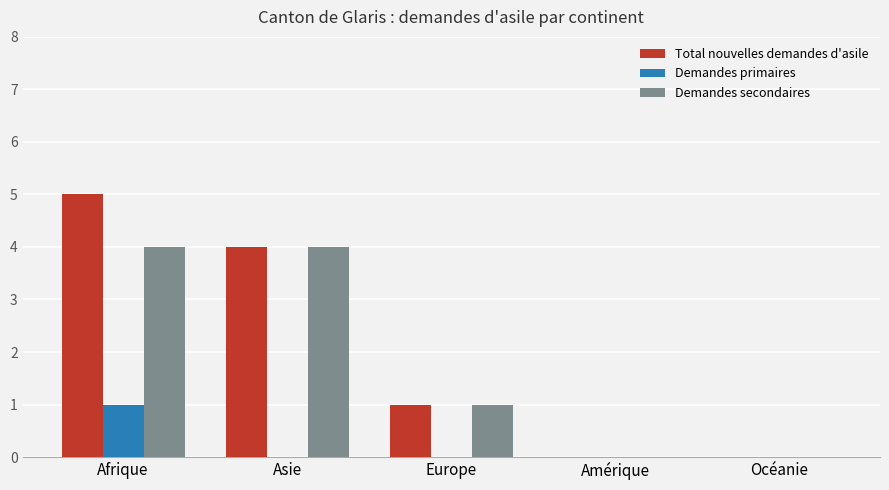

At which category is the sum across all series the highest?

Afrique